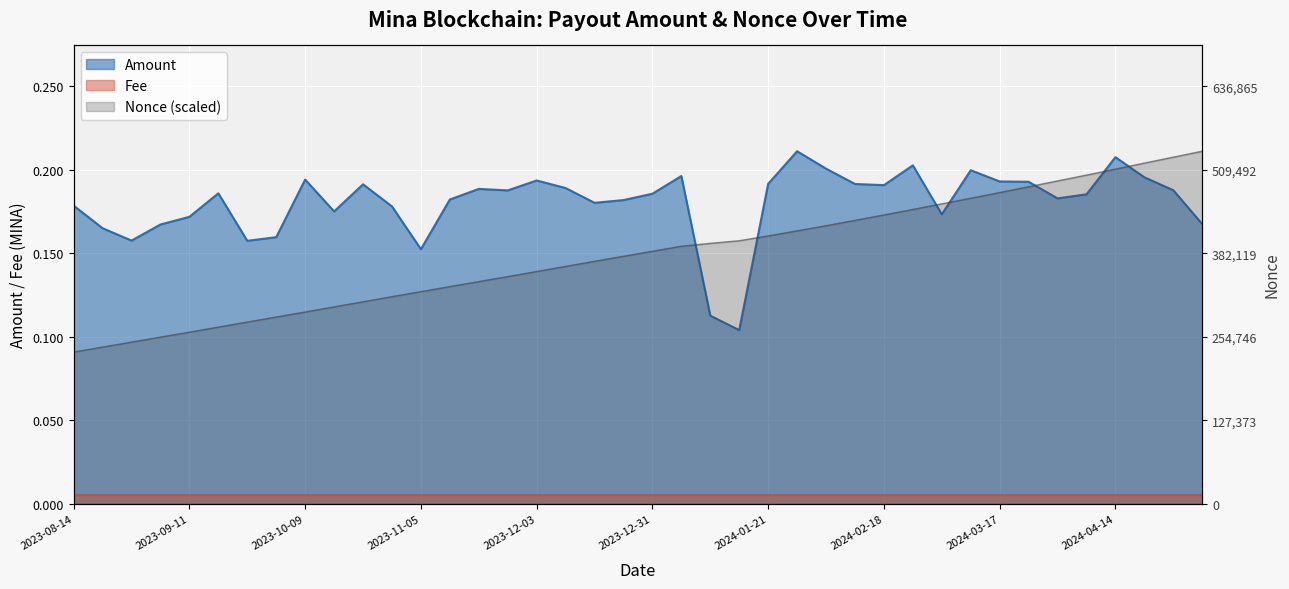

Does the chart display data point markers on the line(s)?

No